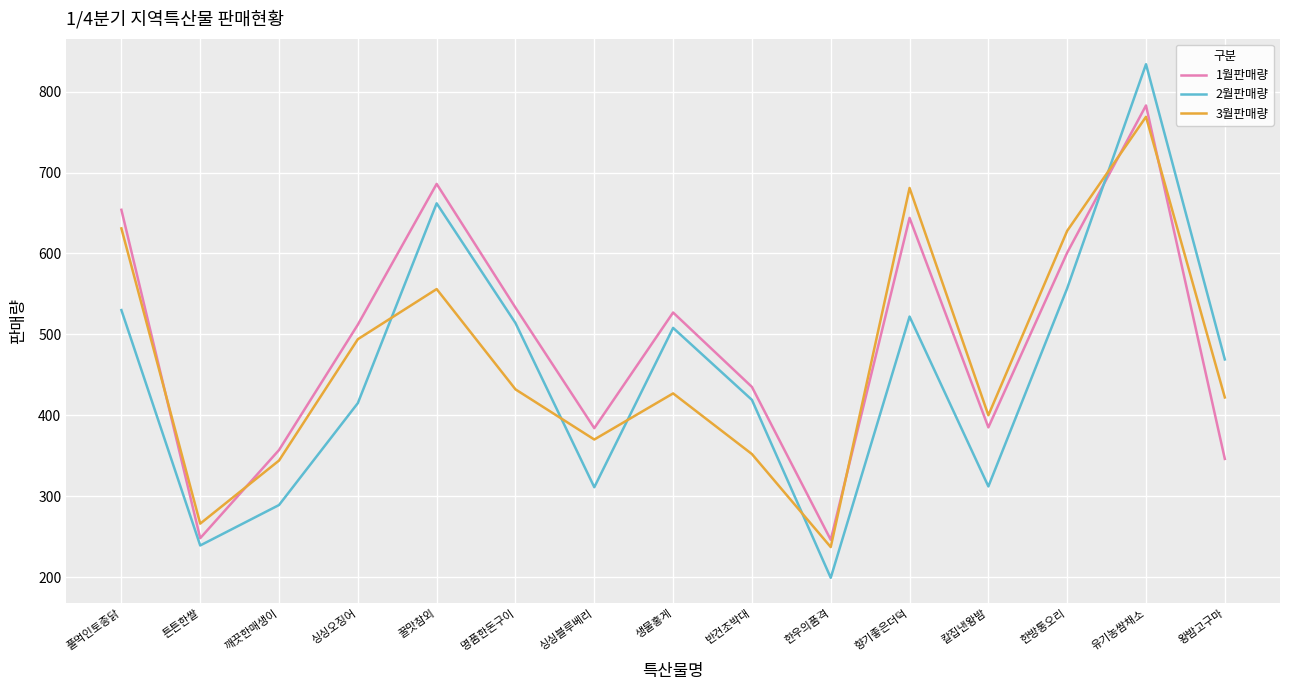

How many lines are shown in the chart?

3